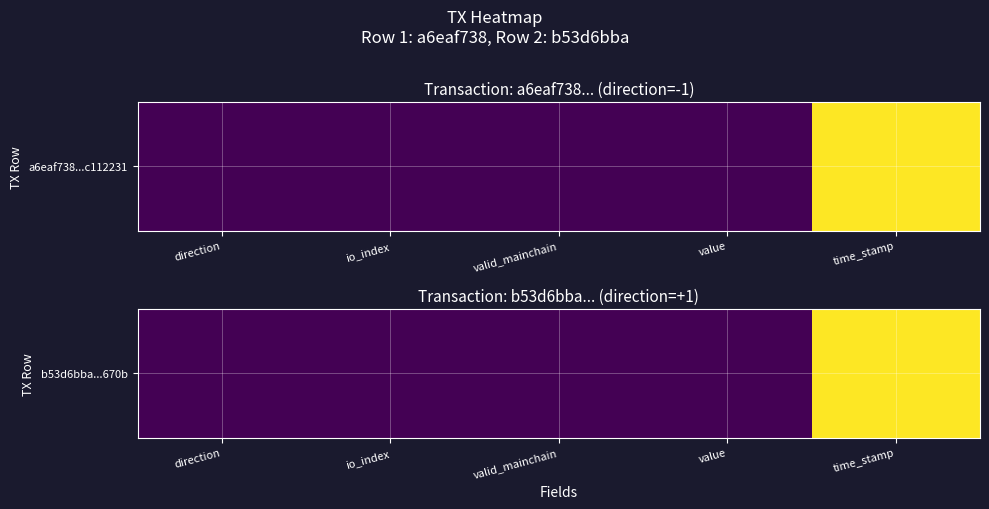

True or false: the data shows 1.0 at time_stamp.

True